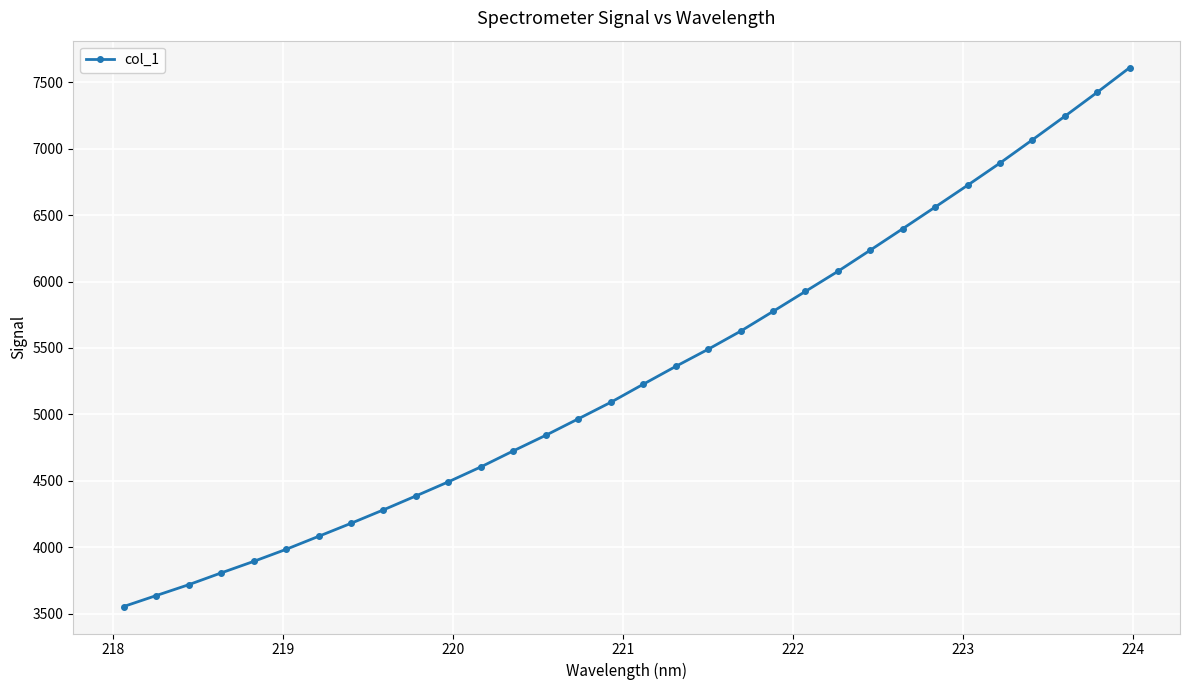

What is the value of the 11th point from the left?

4492.2